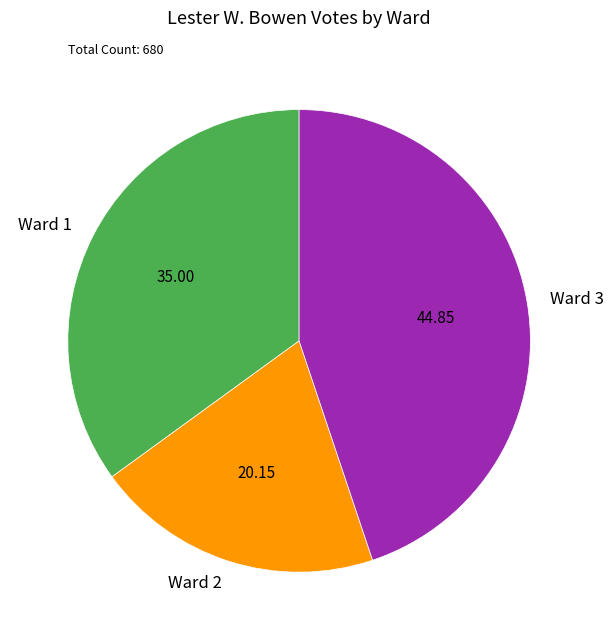

The Ward 1 slice represents 27% of the pie. True or false?

False